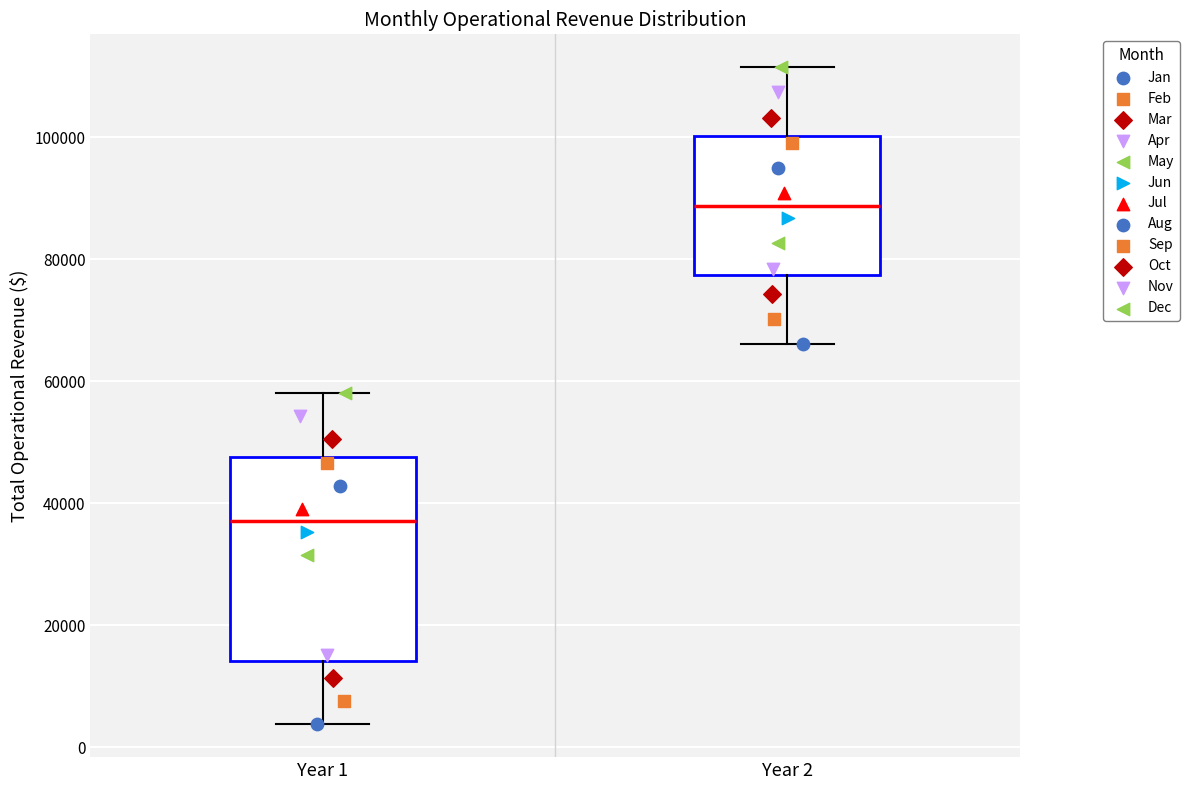

Comparing the boxes themselves (not the whiskers), which one is the tallest?

Year 1